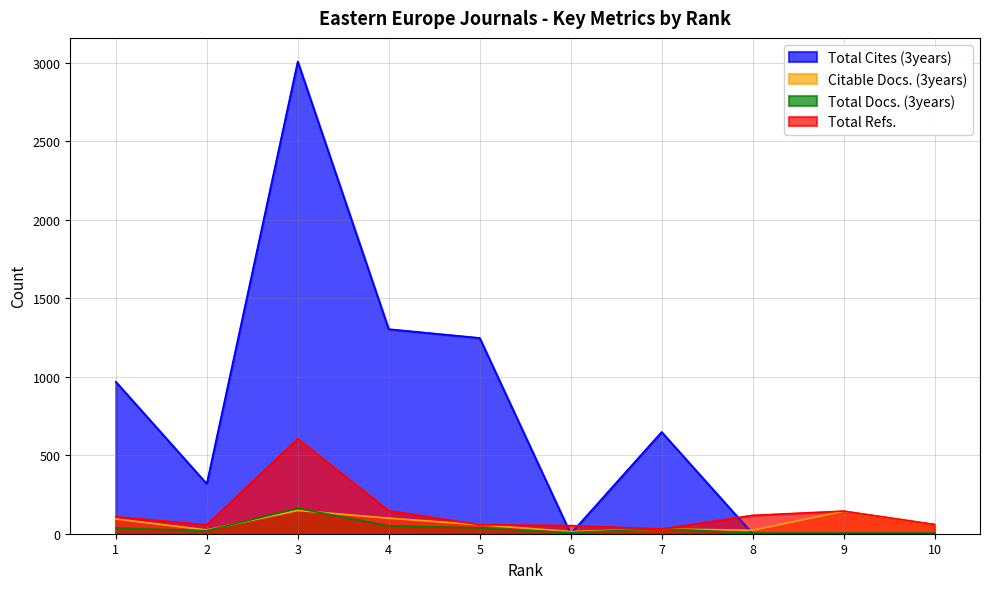

Reading right to left, transcribe all the data shown in this chart.

Total Cites (3years): 10=0	9=0	8=0	7=648	6=0	5=1247	4=1303	3=3008	2=318	1=968
Citable Docs. (3years): 10=58	9=143	8=22	7=30	6=14	5=57	4=99	3=148	2=24	1=94
Total Docs. (3years): 10=4	9=4	8=4	7=32	6=7	5=37	4=50	3=162	2=19	1=36
Total Refs.: 10=59	9=144	8=117	7=30	6=52	5=57	4=147	3=605	2=57	1=108